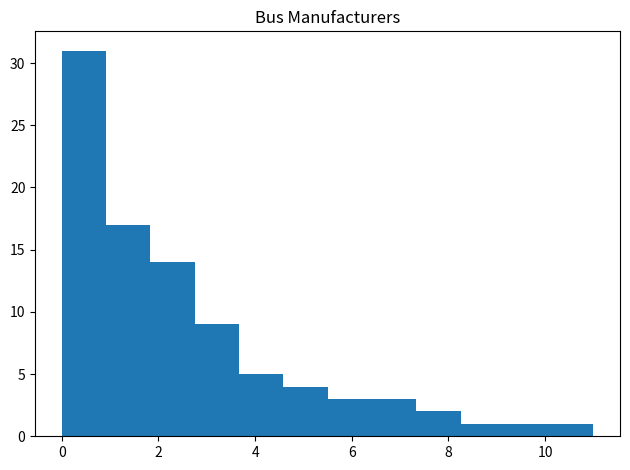

Reading left to right, transcribe this chart: for each bar, give the range it covers on the x-axis and its height. Neither the bar edges nor the heights are printed on the chart, so give them approximately, as read against the axes.

0.0 to 1.0: 31
1.0 to 1.8: 17
1.8 to 2.8: 14
2.8 to 3.6: 9
3.6 to 4.6: 5
4.6 to 5.6: 4
5.6 to 6.4: 3
6.4 to 7.4: 3
7.4 to 8.2: 2
8.2 to 9.2: 1
9.2 to 10.0: 1
10.0 to 11.0: 1